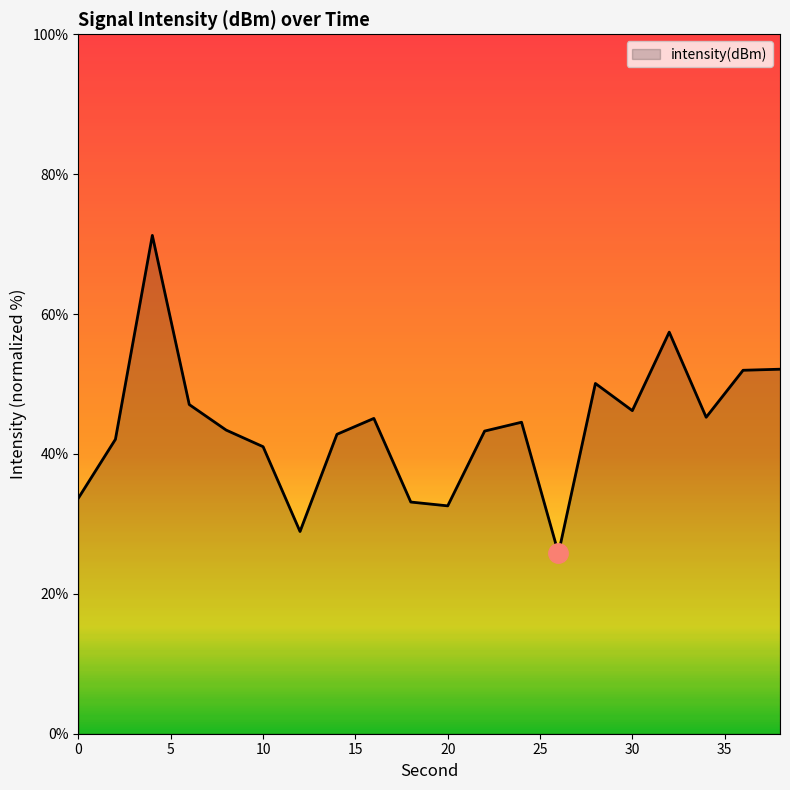

True or false: there are more than 2 points higher than both neighbors.

True